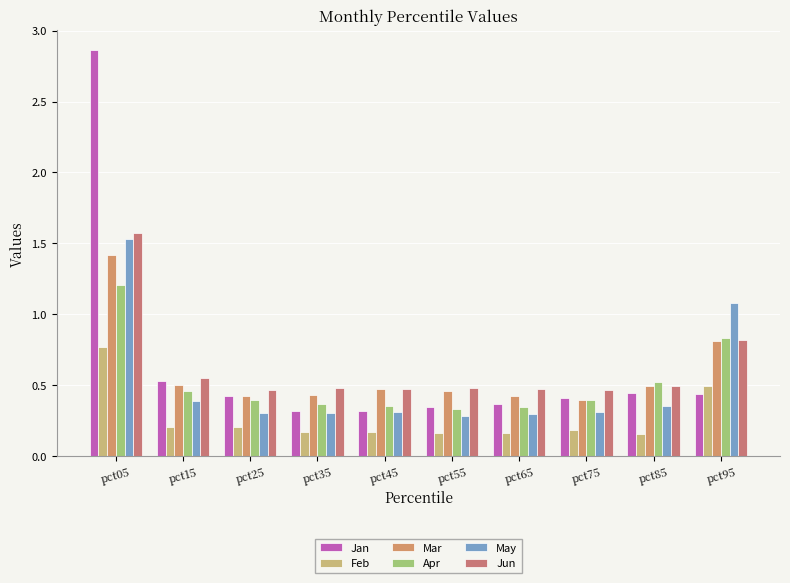

What is the total value across all series at pct25?

2.2